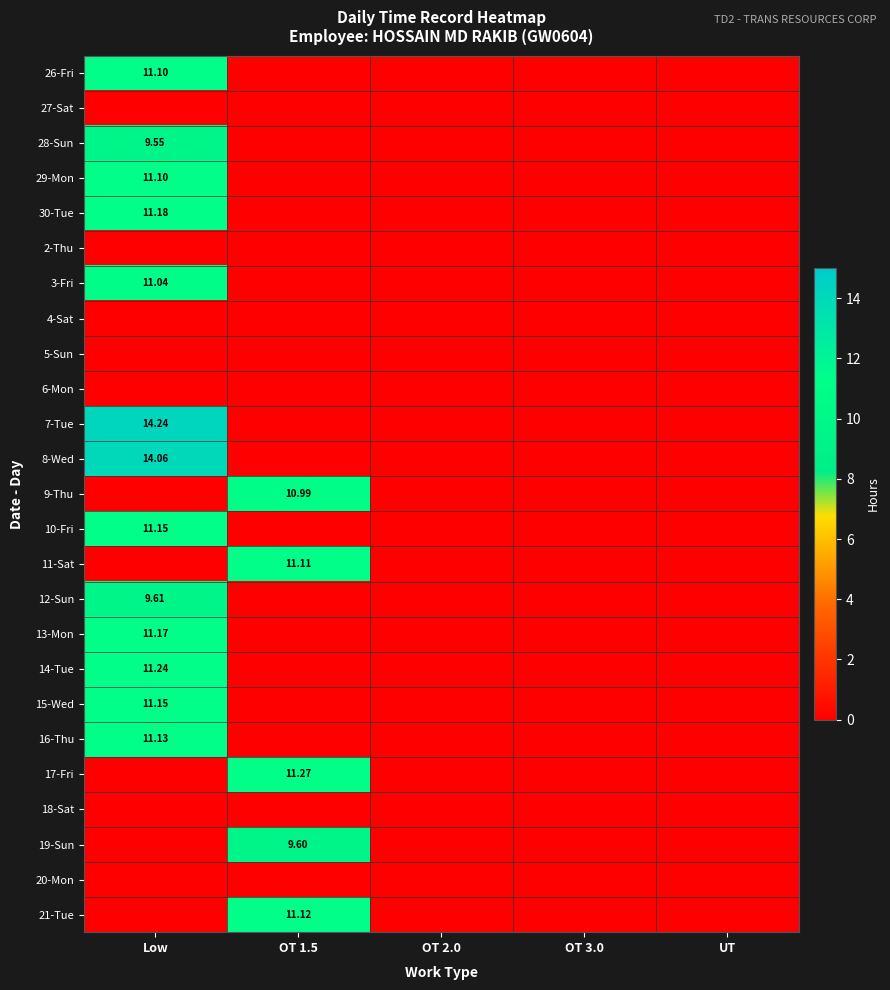

The 21-Tue series shows 0.0 at UT. True or false?

True